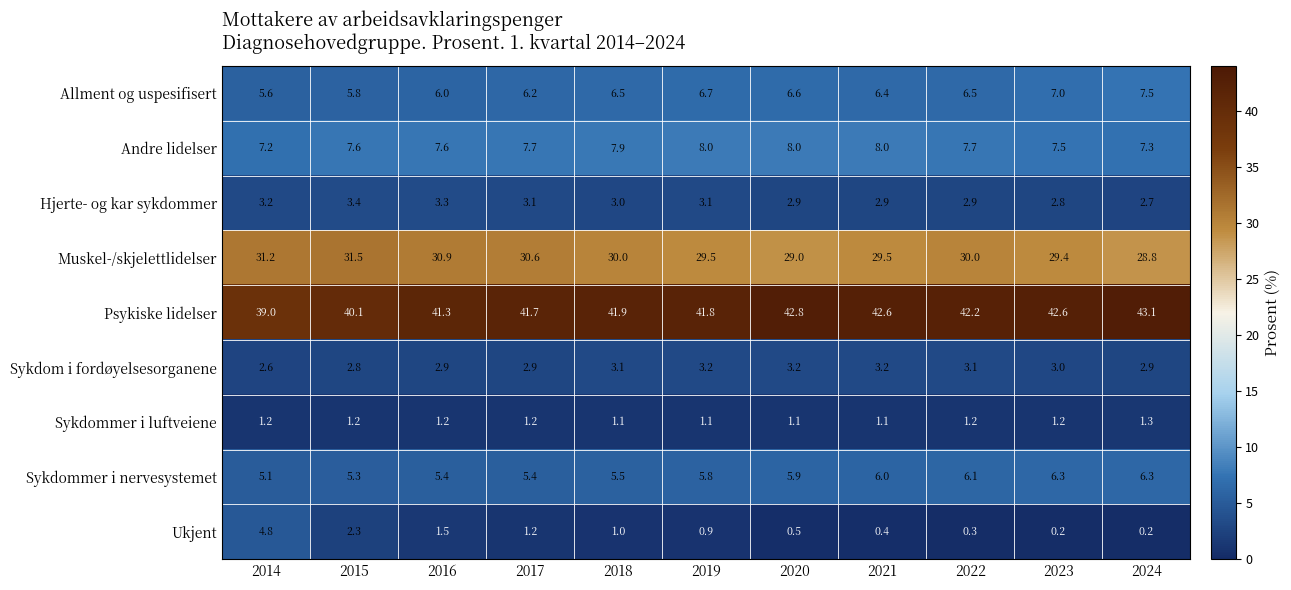

The Psykiske lidelser series shows 40.1 at 2015. True or false?

True